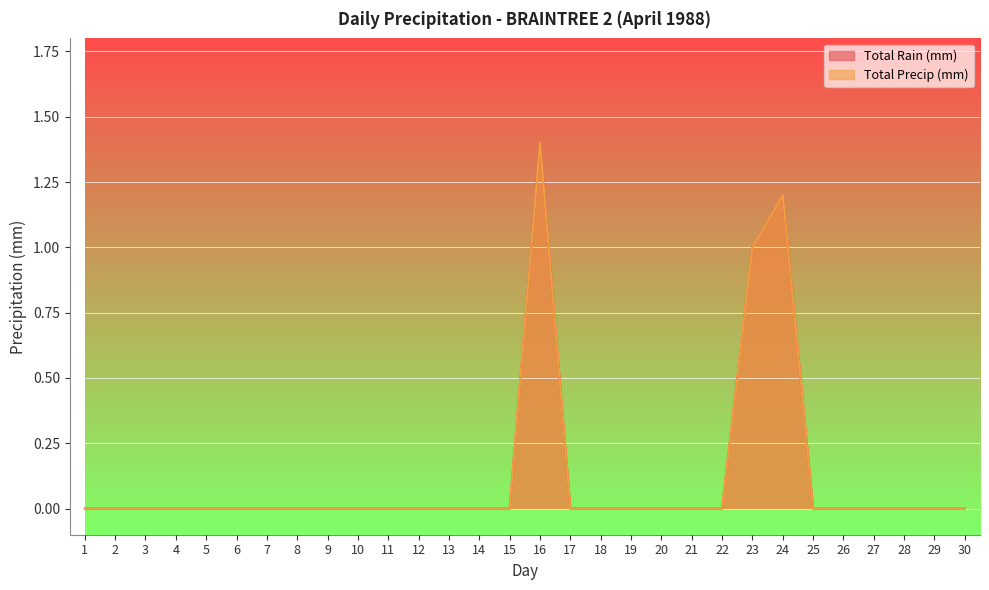

True or false: Total Precip (mm) has more than 1 points higher than both neighbors.

True